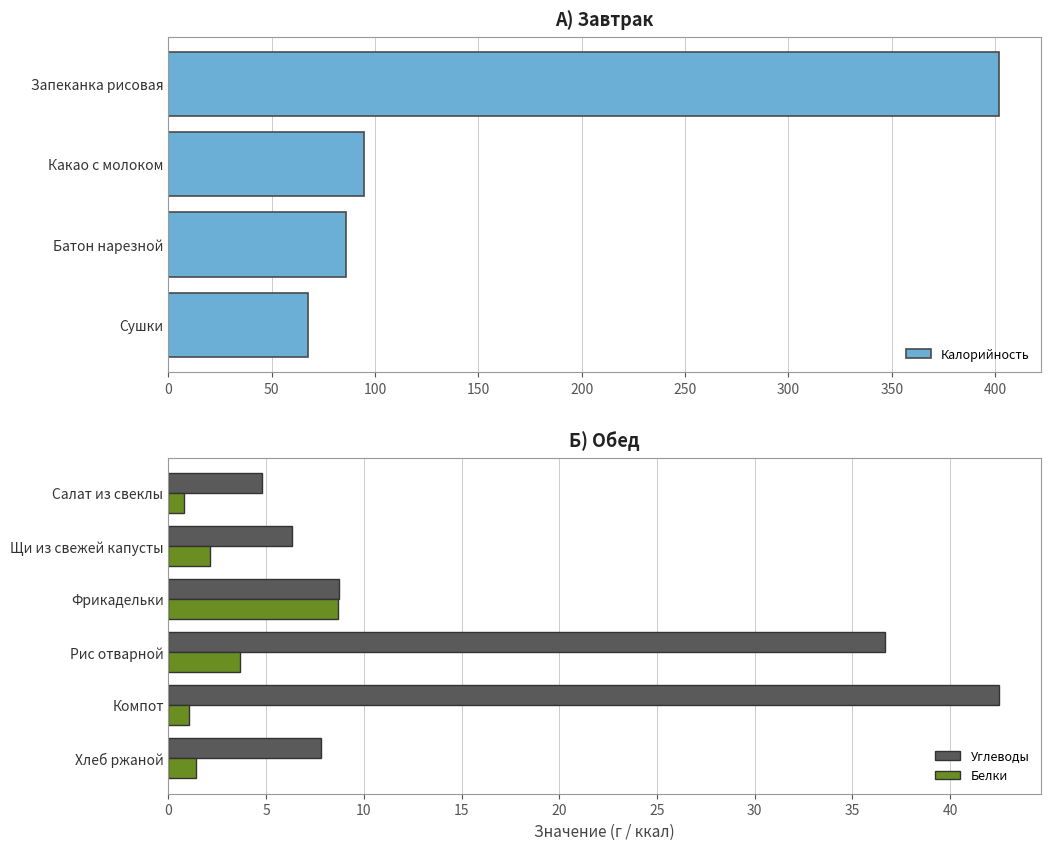

At which label is Калорийность closest to 234?

Какао с молоком